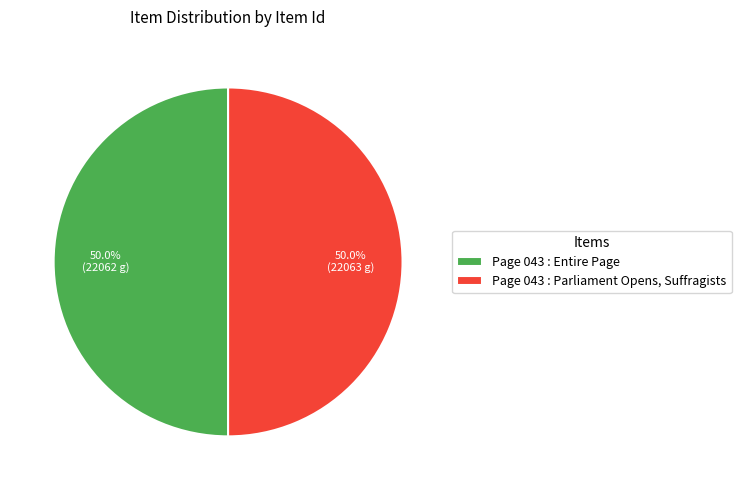

What is the ratio of the value at Page 043 : Entire Page to the value at Page 043 : Parliament Opens, Suffragists?

1.0